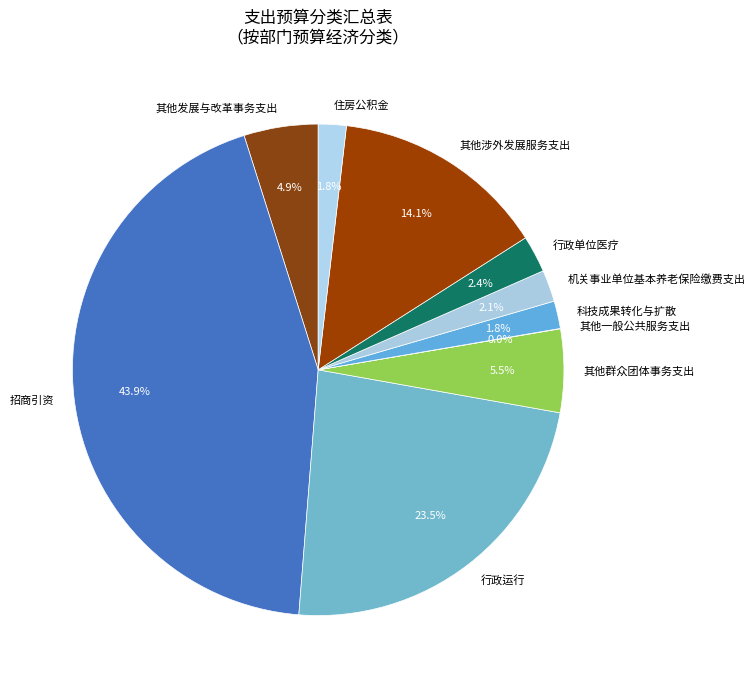

Is it true that 住房公积金 is 8% of the pie?

False